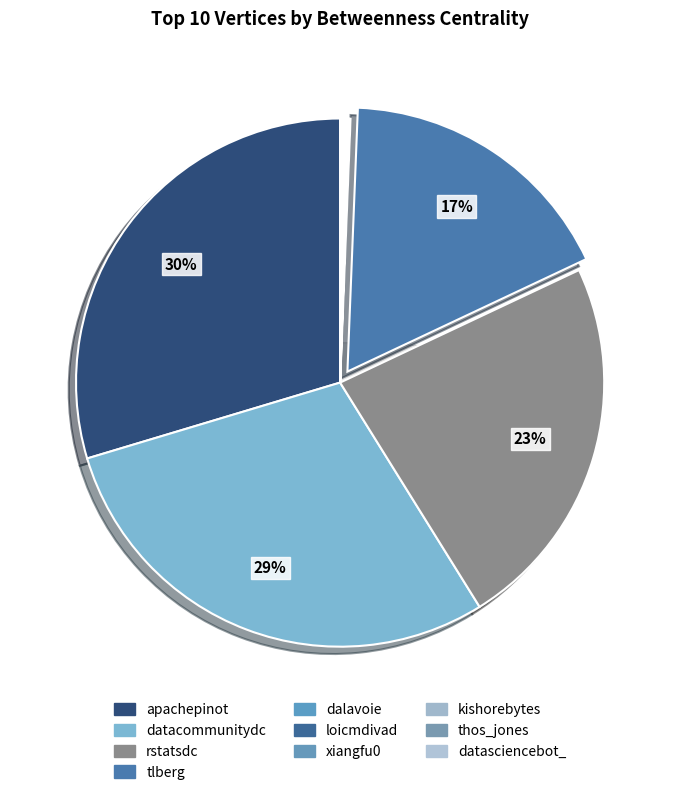

Does xiangfu0 account for over 50% of the chart?

No